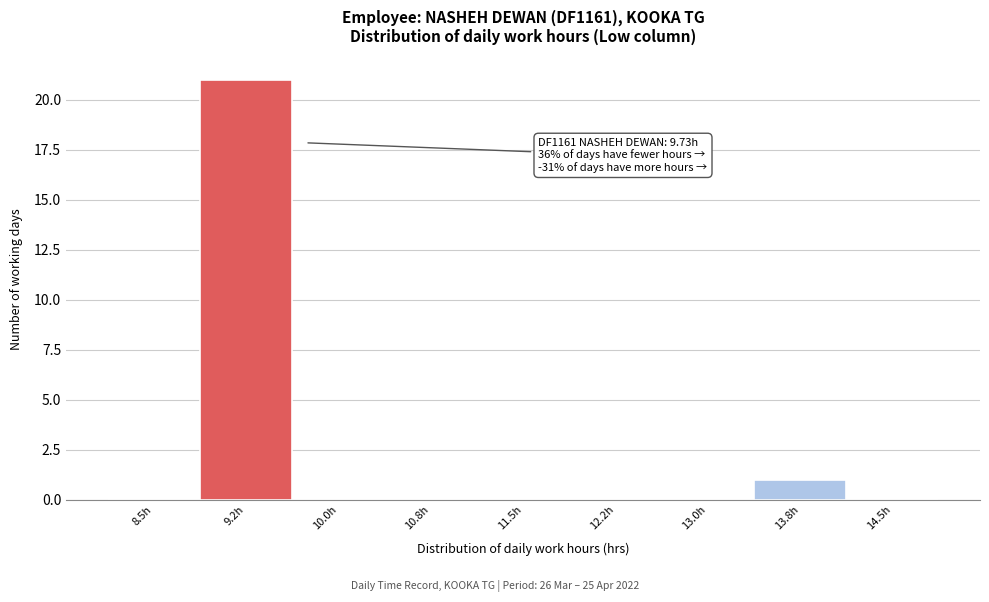

Reading left to right, what are all the values shown in this chart?

8.5h=0	9.2h=21	10.0h=0	10.8h=0	11.5h=0	12.2h=0	13.0h=0	13.8h=1	14.5h=0